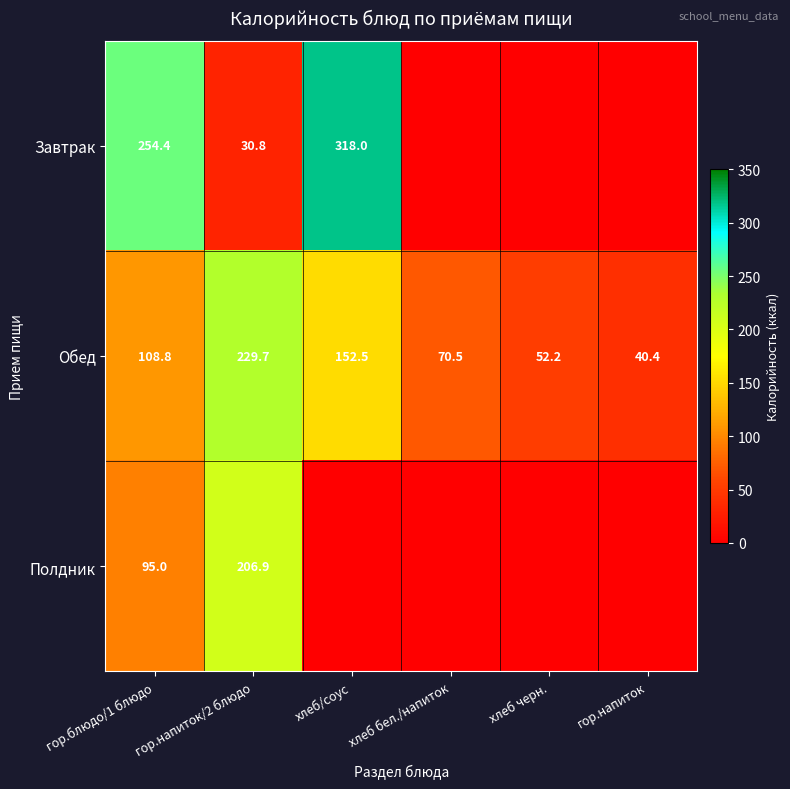

How many data points in Обед are less than 108?

3